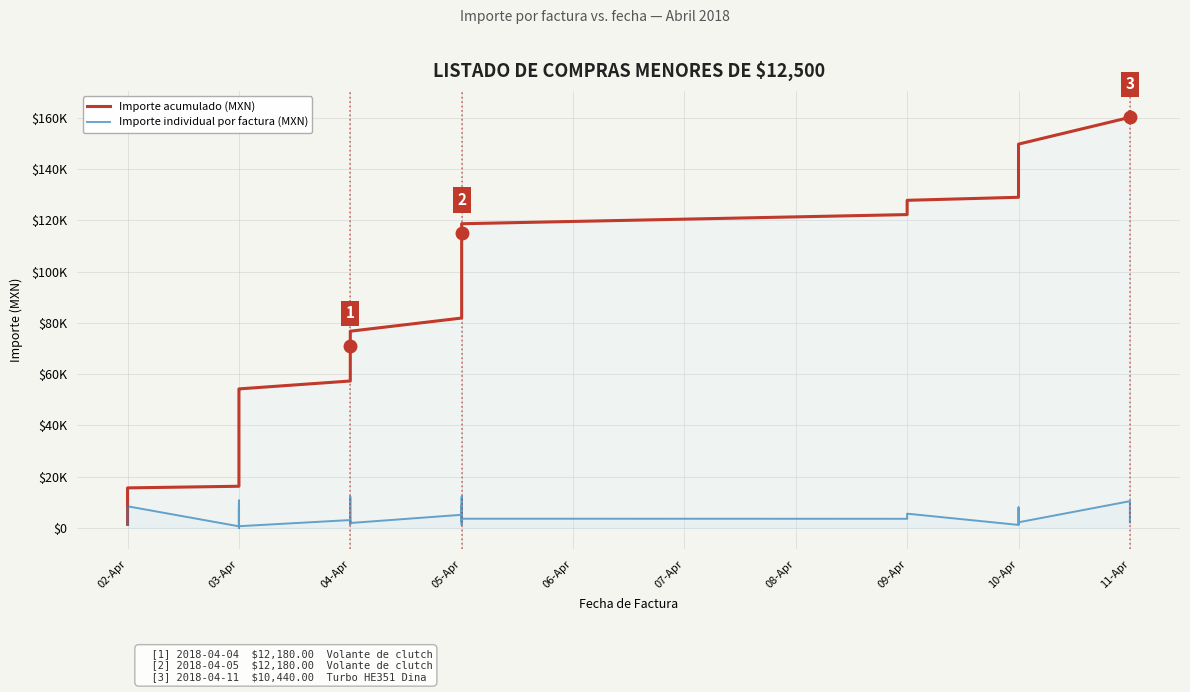

Count the number of data series in this chart.

2